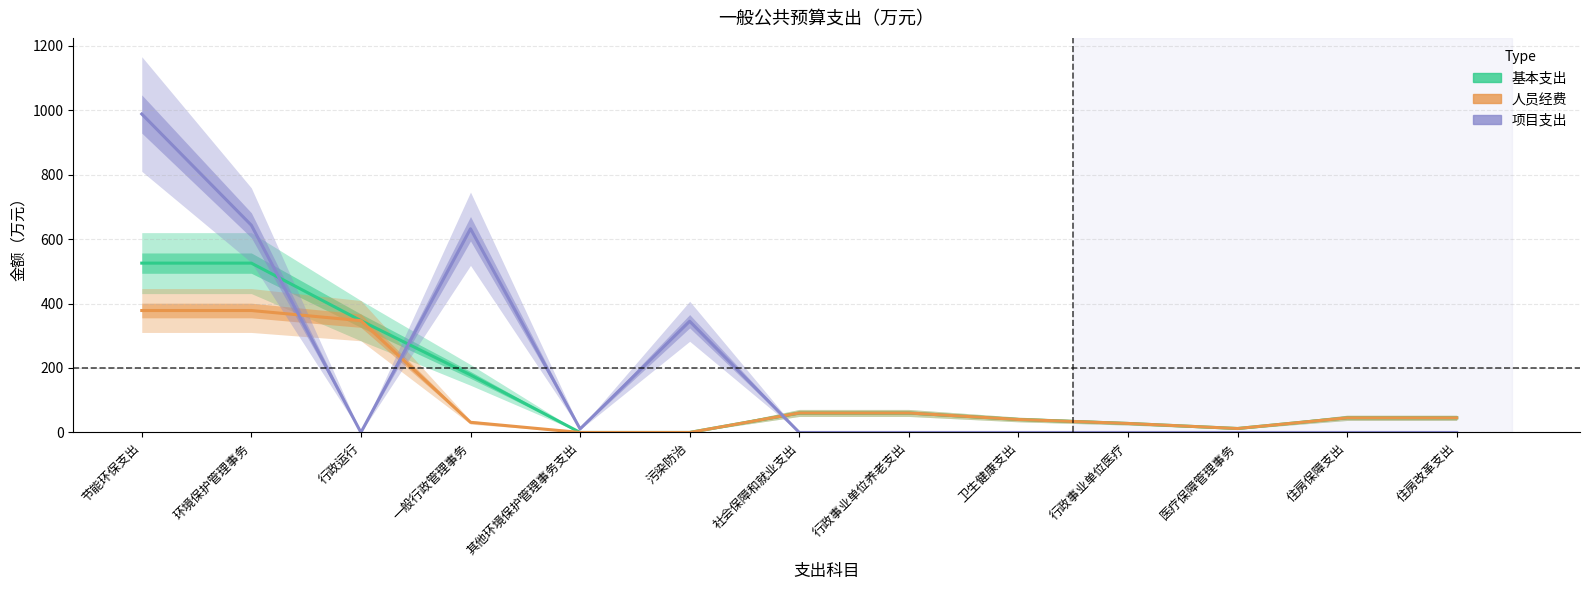

Which category has the highest value across all series?

节能环保支出